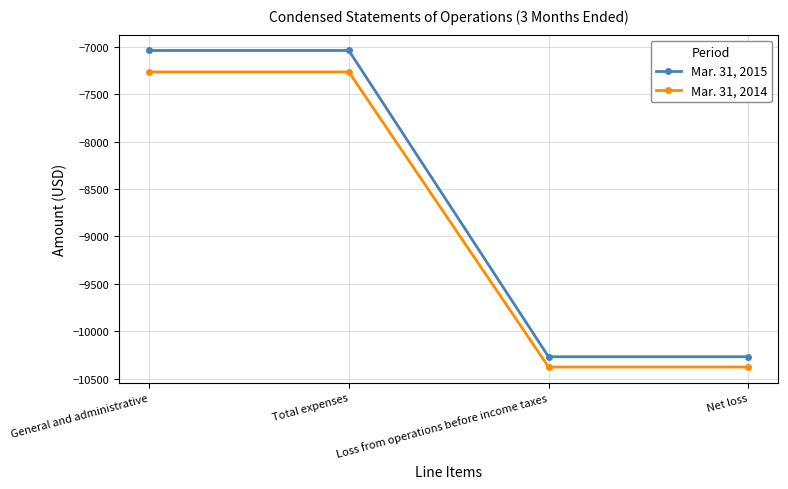

Reading left to right, what are all the values shown in this chart?

Mar. 31, 2015: General and administrative=-7040	Total expenses=-7040	Loss from operations before income taxes=-10267	Net loss=-10267
Mar. 31, 2014: General and administrative=-7266	Total expenses=-7266	Loss from operations before income taxes=-10375	Net loss=-10375